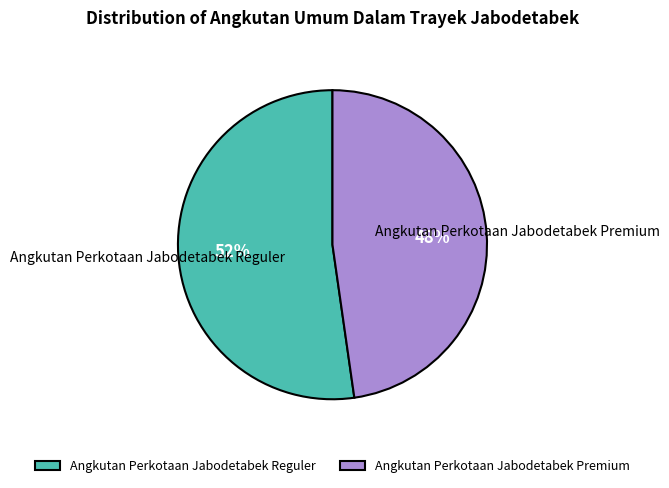

How many segments does this pie chart have?

2